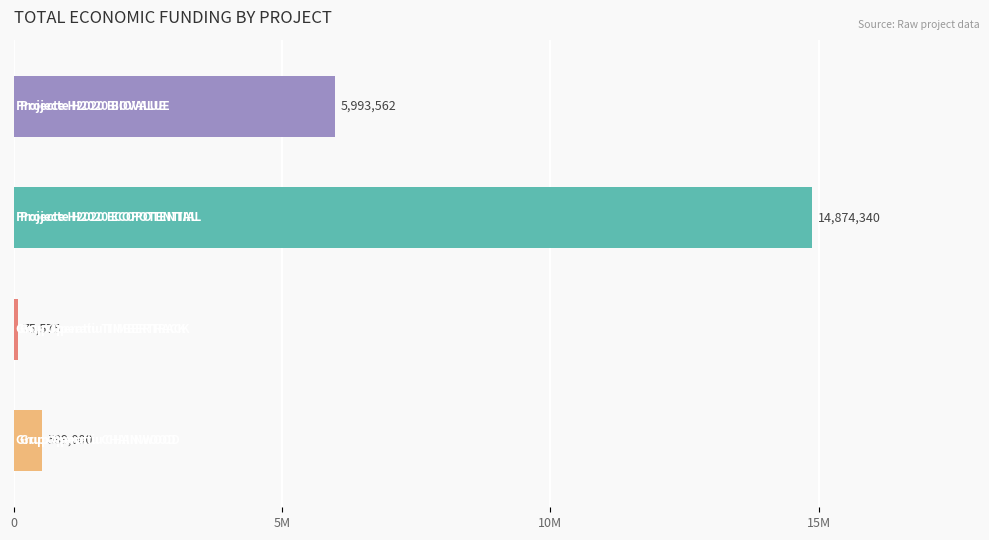

Are the bars horizontal?

Yes